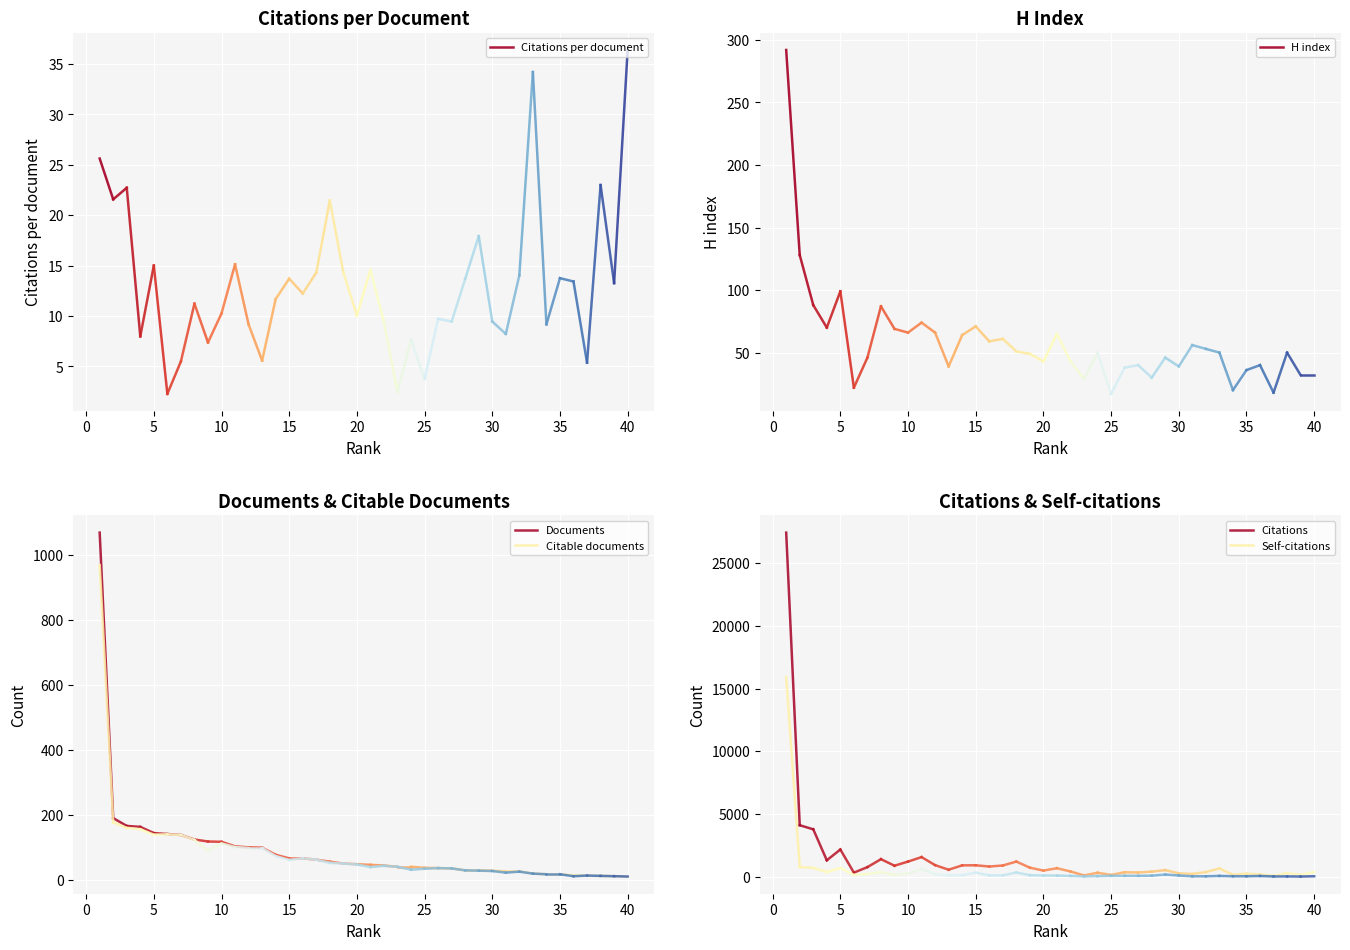

What is the spread (max minus min) of values at 0?

4078.4